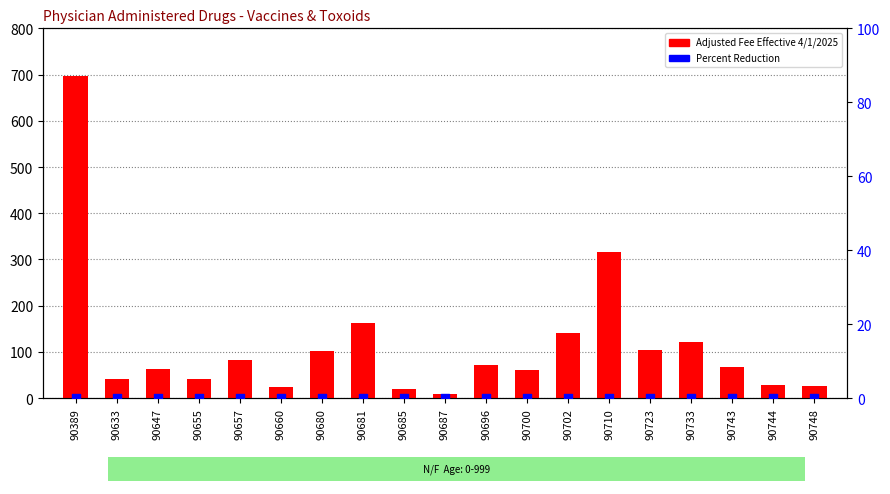

Which series has the largest total across all categories?

Adjusted Fee Effective 4/1/2025